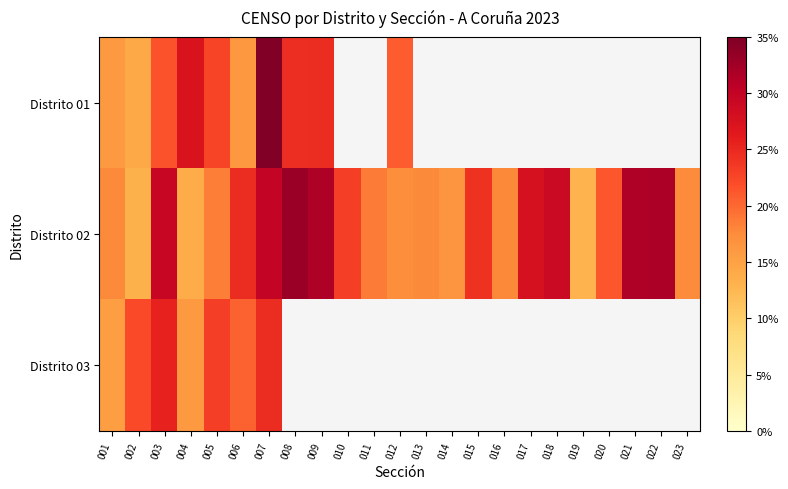

Read the Distrito 01 value at 005.

22.6